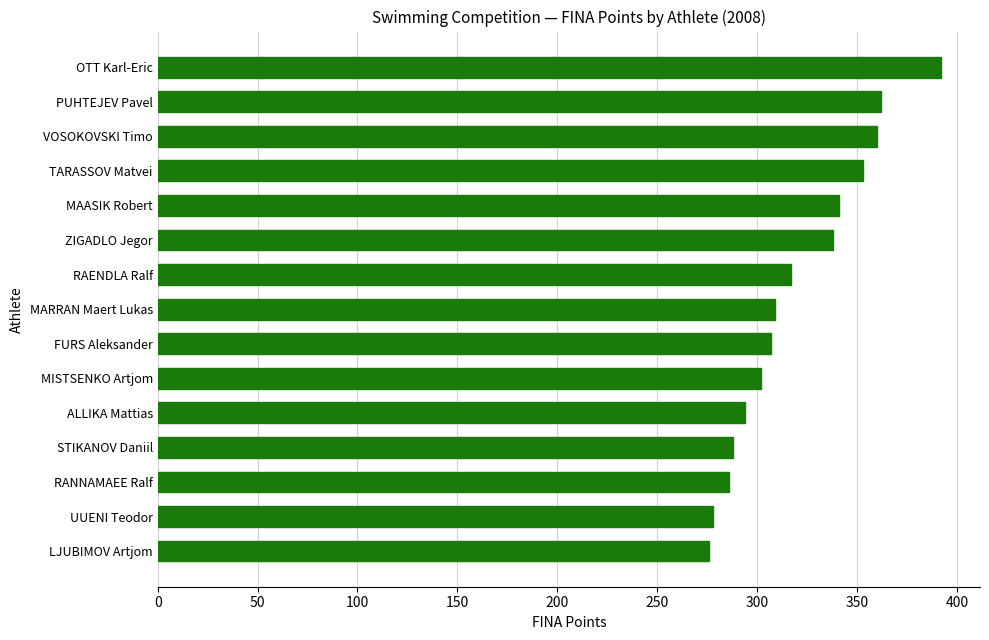

What is the greatest value displayed?

392